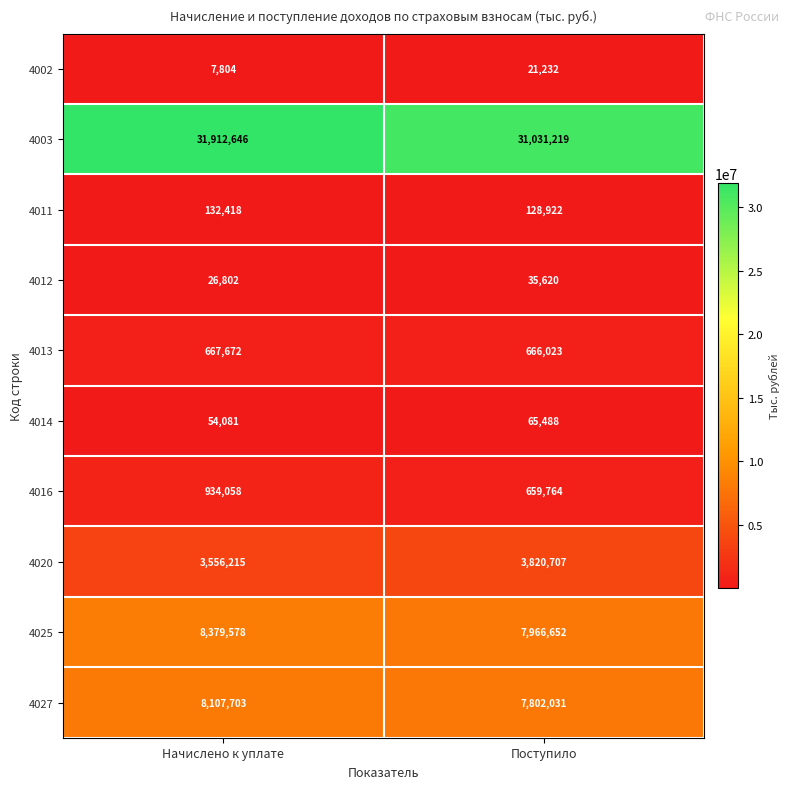

Reading left to right, what are all the values shown in this chart?

4002: 7804	21232
4003: 31912646	31031219
4011: 132418	128922
4012: 26802	35620
4013: 667672	666023
4014: 54081	65488
4016: 934058	659764
4020: 3556215	3820707
4025: 8379578	7966652
4027: 8107703	7802031